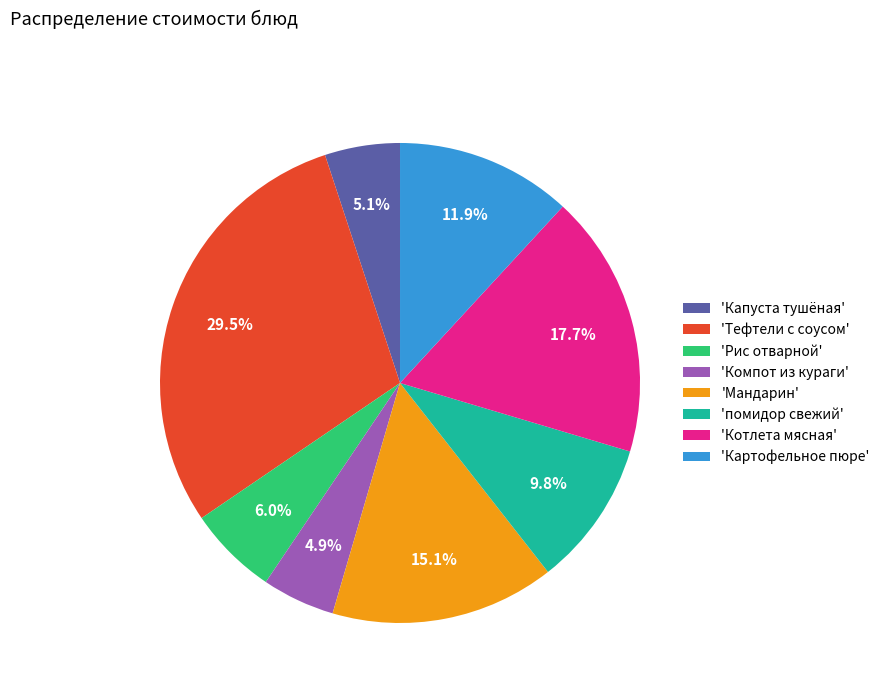

Which slice is the largest?

'Тефтели с соусом'